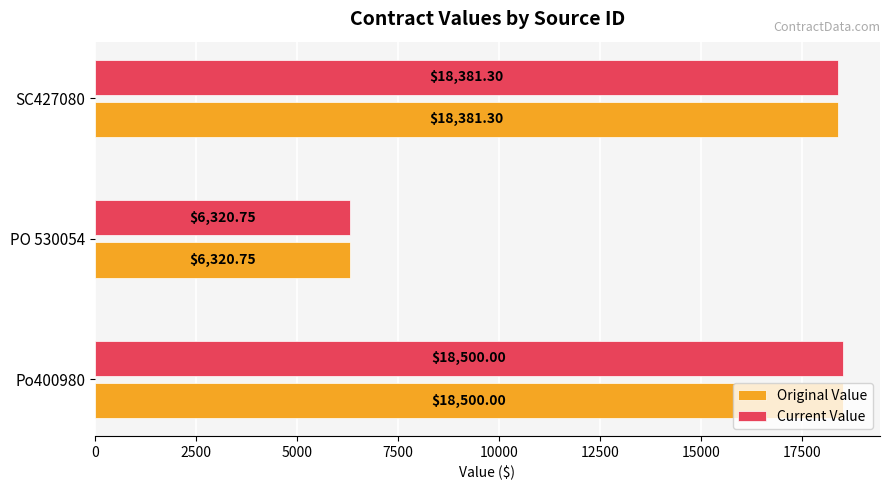

Rank the categories by Current Value value from highest to lowest.

Po400980, SC427080, PO 530054